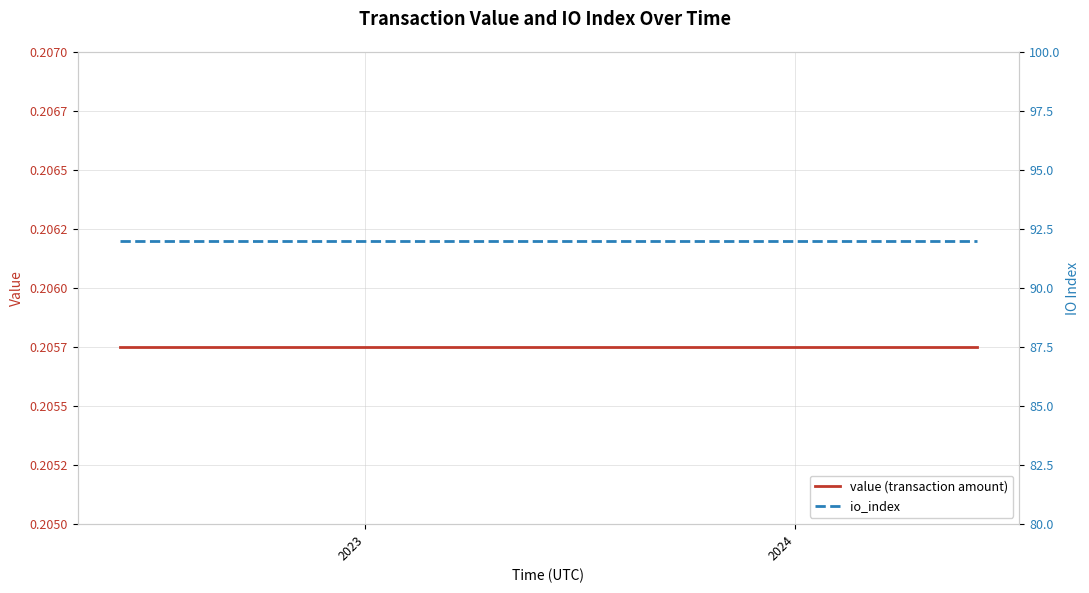

What is the highest value of the io_index series?

92.0